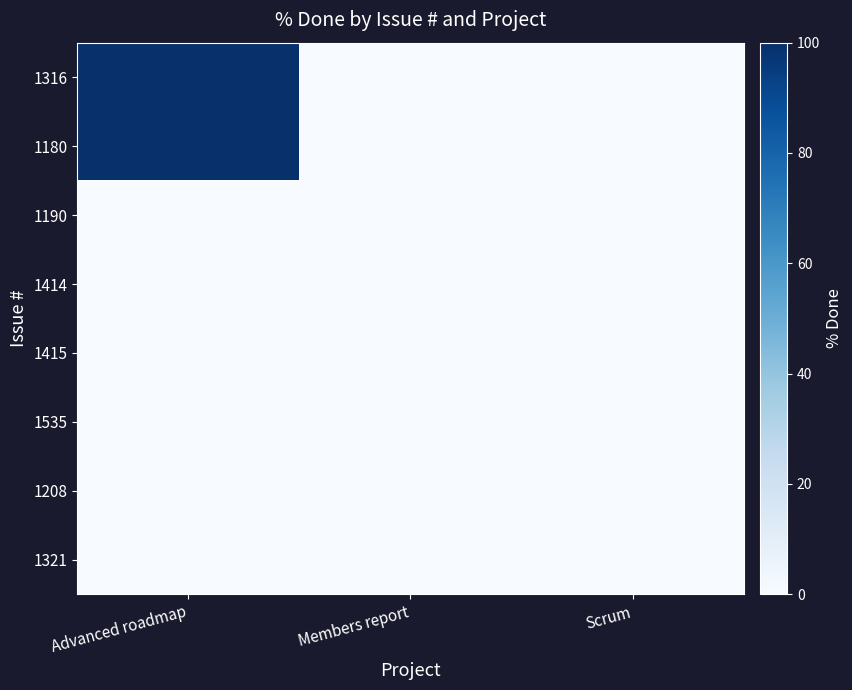

At which category is the sum across all series the highest?

Advanced roadmap